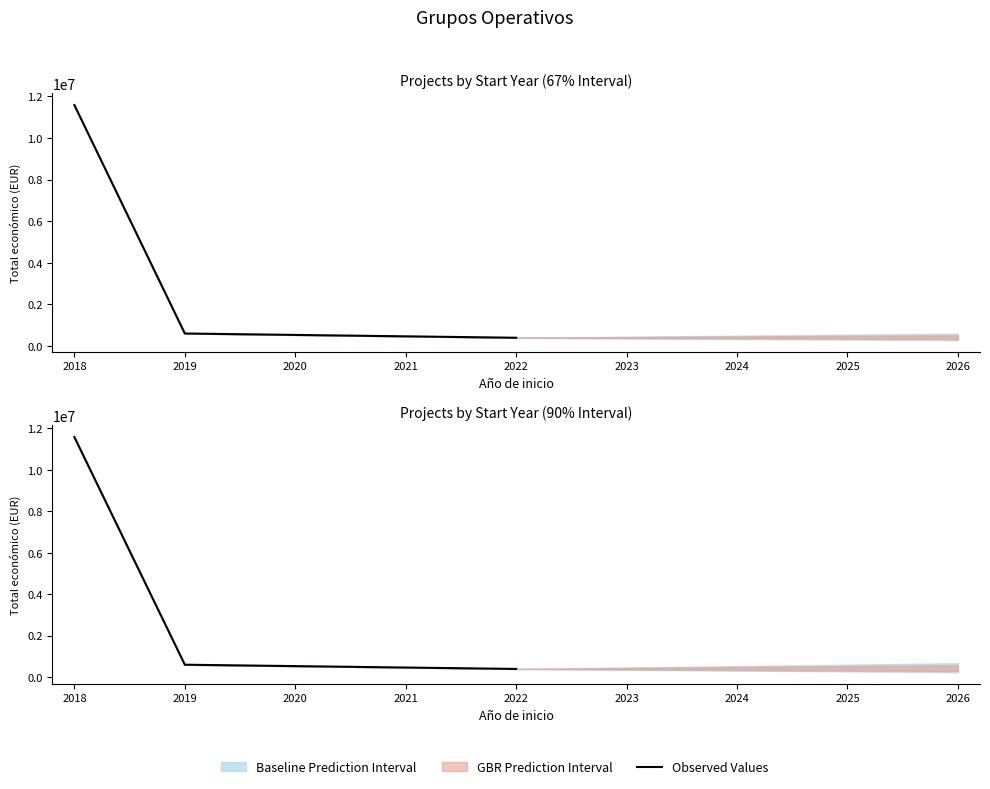

What is the value of the 1st point from the left?

11584821